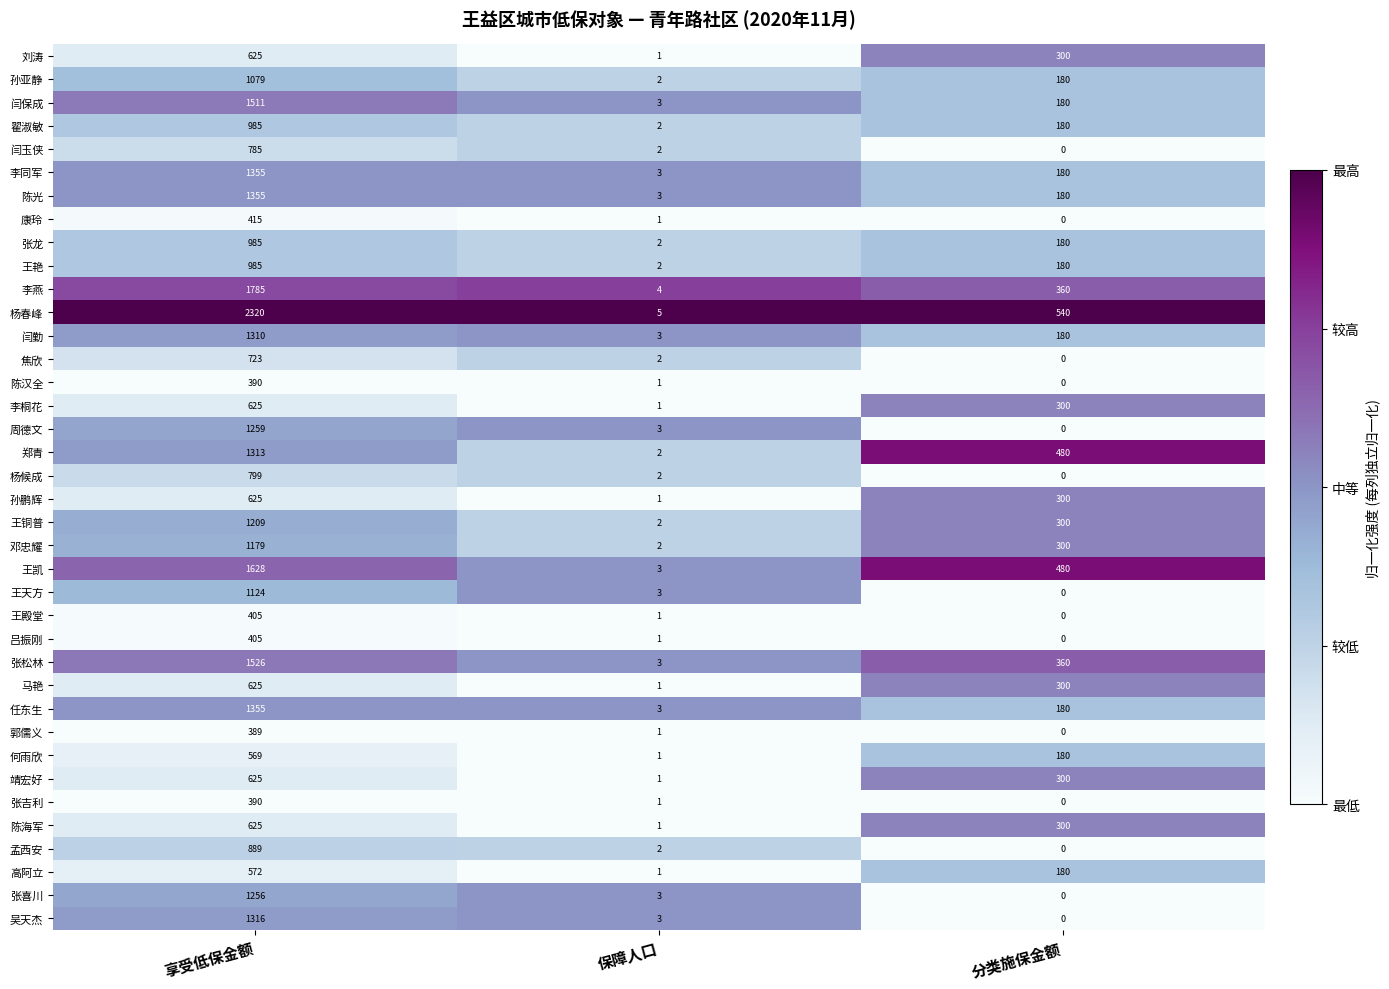

What is the difference between the highest and lowest values at 享受低保金额?

1931